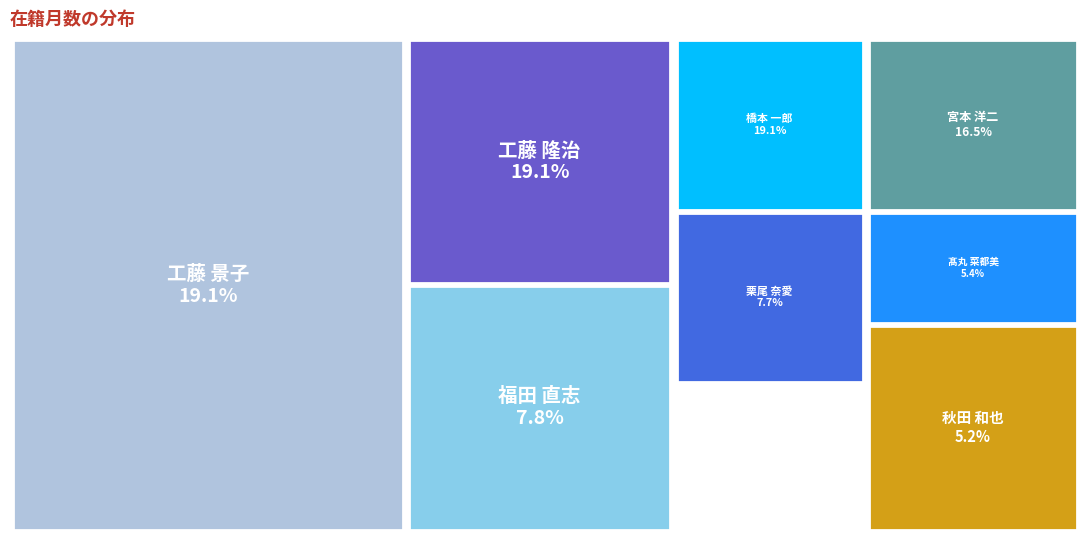

Rank the categories by value from lowest to highest.

秋田 和也, 髙丸 菜都美, 栗尾 奈愛, 福田 直志, 宮本 洋二, 工藤 景子, 工藤 隆治, 橋本 一郎